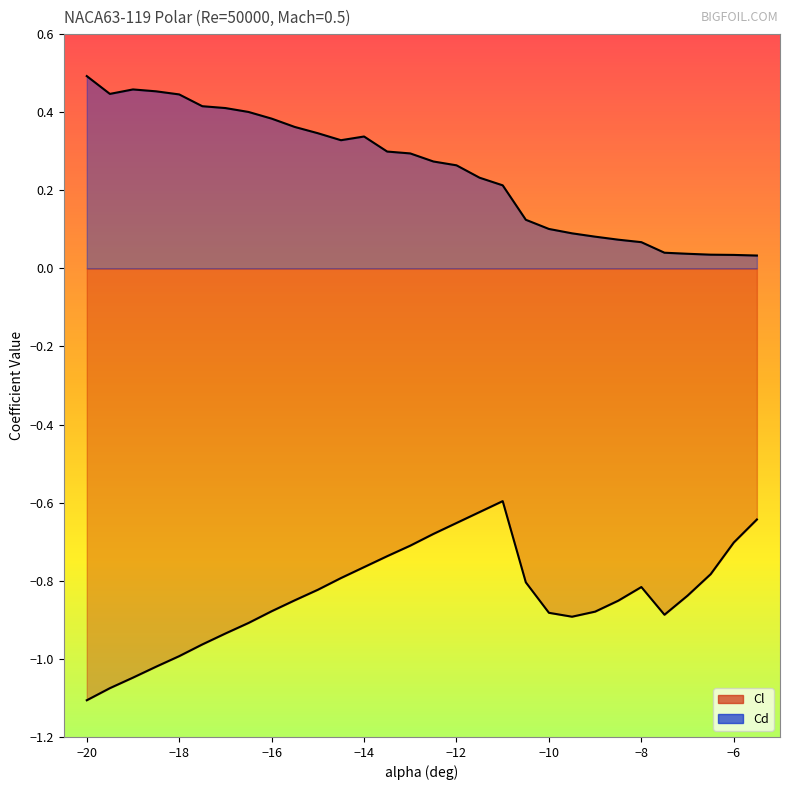

How many data points does each series have?

30